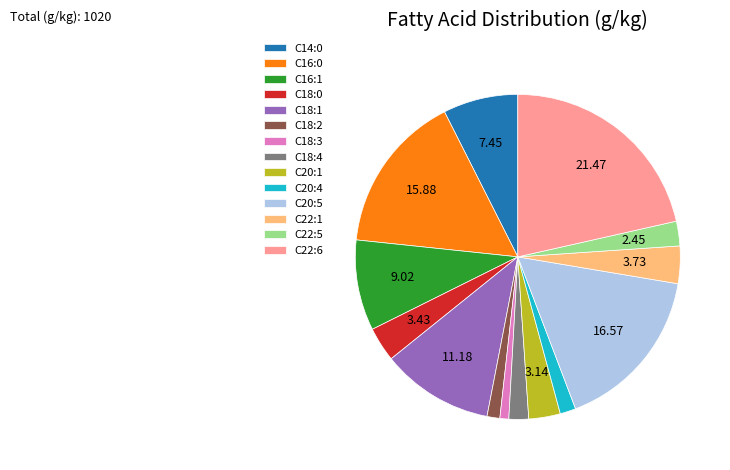

Approximately how many times larger is the value at C18:3 compared to C18:4?

0.5